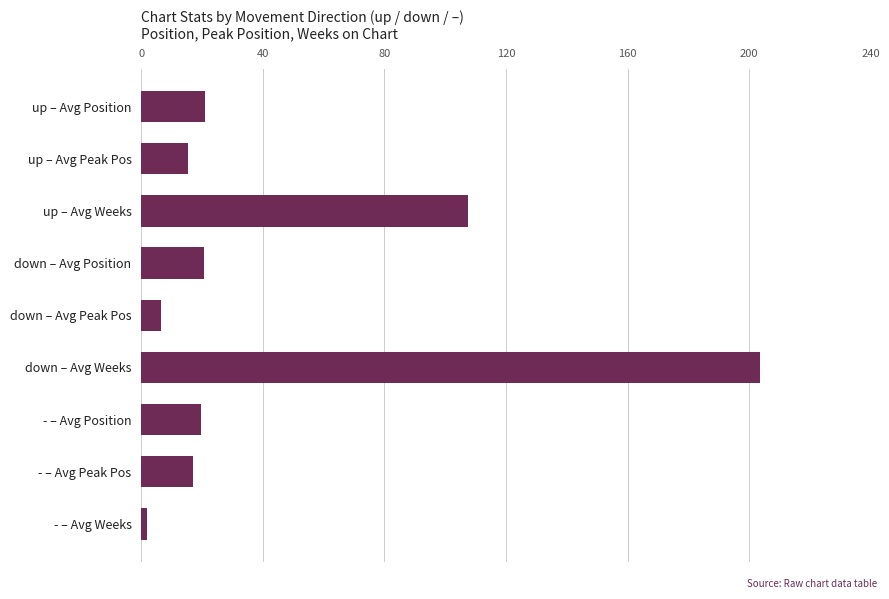

What is the ratio of the value at up – Avg Peak Pos to the value at - – Avg Position?

0.8